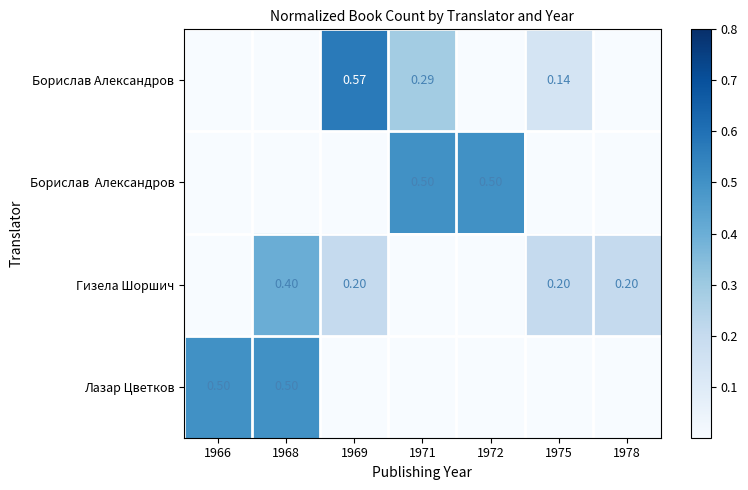

Is the value of Гизела Шоршич at 1968 greater than the value of Борислав Александров at 1975?

Yes